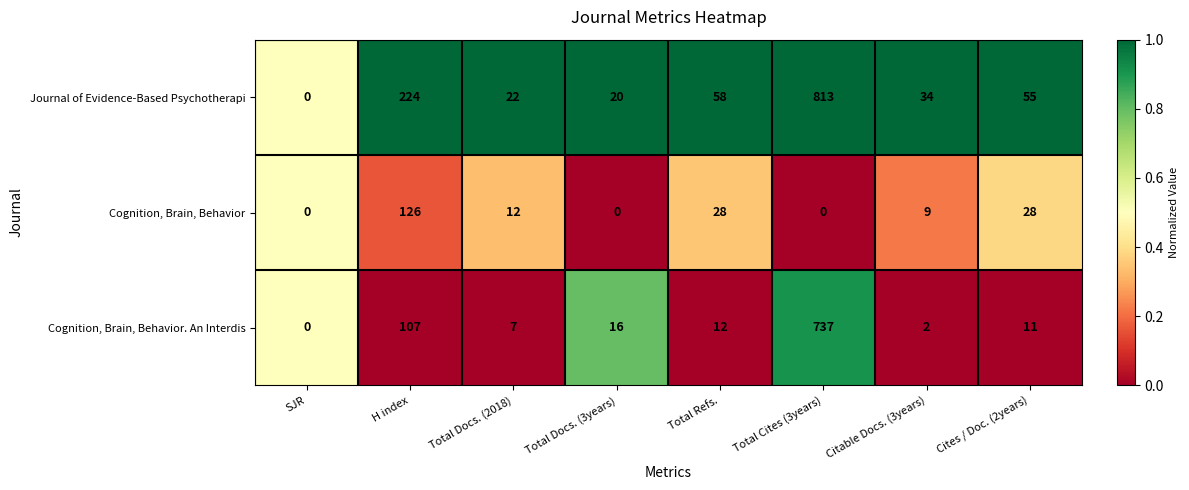

Reading right to left, what are all the values shown in this chart?

Journal of Evidence-Based Psychotherapi: Cites / Doc. (2years)=55	Citable Docs. (3years)=34	Total Cites (3years)=813	Total Refs.=58	Total Docs. (3years)=20	Total Docs. (2018)=22	H index=224	SJR=0
Cognition, Brain, Behavior: Cites / Doc. (2years)=28	Citable Docs. (3years)=9	Total Cites (3years)=0	Total Refs.=28	Total Docs. (3years)=0	Total Docs. (2018)=12	H index=126	SJR=0
Cognition, Brain, Behavior. An Interdis: Cites / Doc. (2years)=11	Citable Docs. (3years)=2	Total Cites (3years)=737	Total Refs.=12	Total Docs. (3years)=16	Total Docs. (2018)=7	H index=107	SJR=0